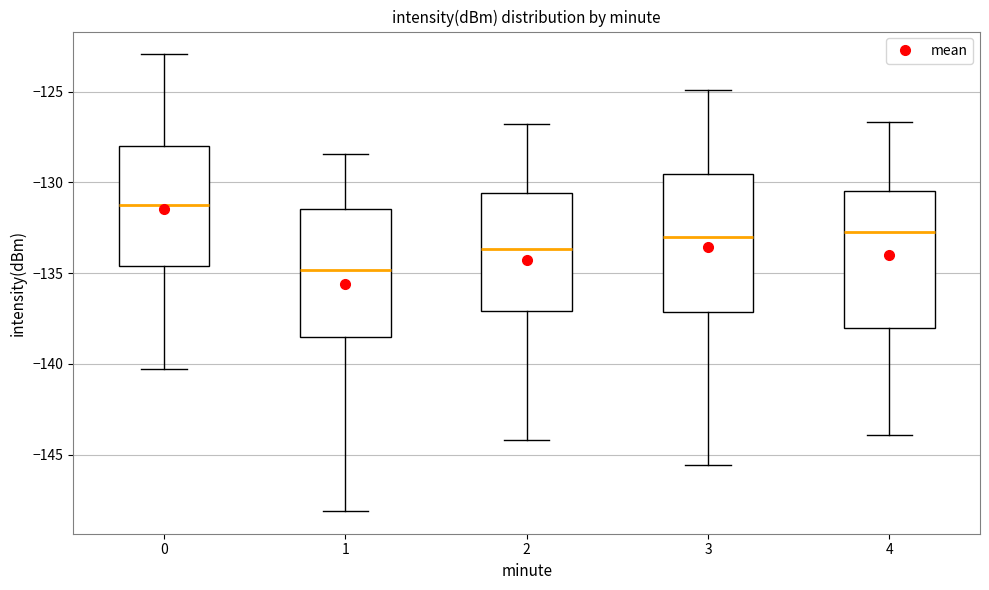

Reading left to right, transcribe this box plot: for each box, give where its median line is, the range the box spans, and where its two whiskers end, as read against the y-axis. The values are not printed on the chart, so give them approximately, as read against the axis.

0: median -131.5, box -134.5 to -128.0, whiskers -140.5 to -123.0
1: median -135.0, box -138.5 to -131.5, whiskers -148.0 to -128.5
2: median -133.5, box -137.0 to -130.5, whiskers -144.0 to -127.0
3: median -133.0, box -137.0 to -129.5, whiskers -145.5 to -125.0
4: median -132.5, box -138.0 to -130.5, whiskers -144.0 to -126.5